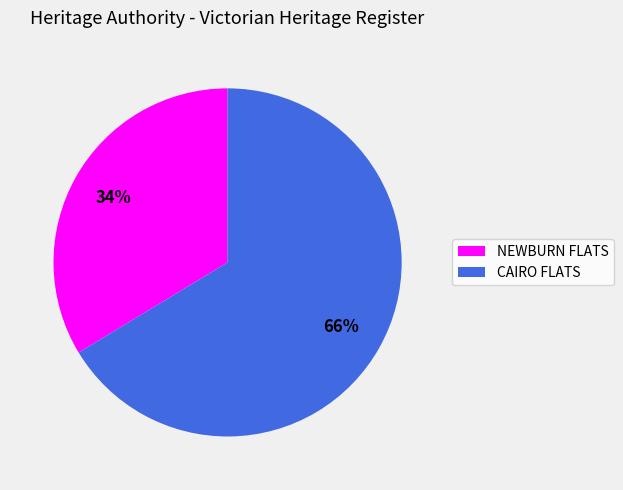

What is the largest slice in the pie chart?

CAIRO FLATS